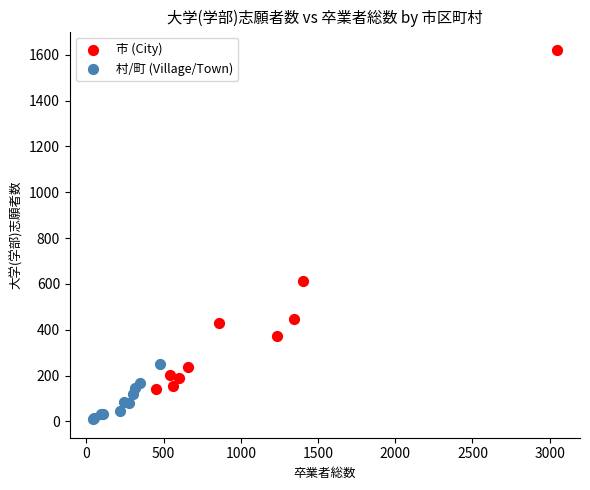

Which series contains the lowest Y value?

村/町 (Village/Town)